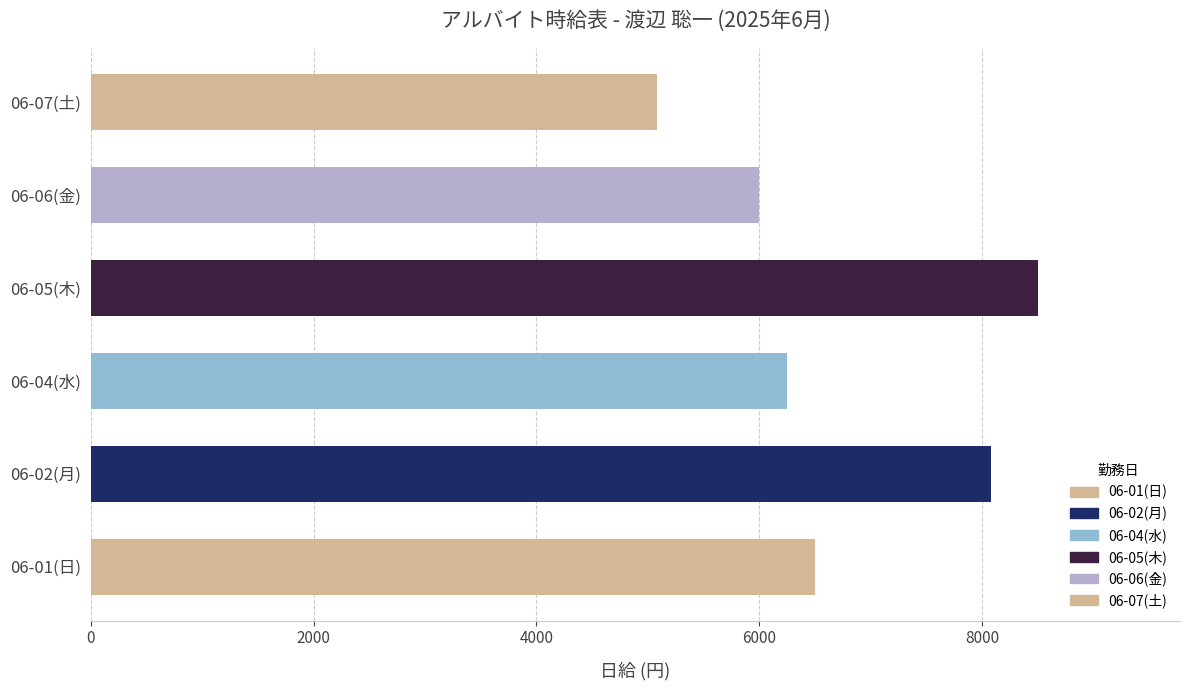

At which category does the chart reach its peak across all series?

06-05(木)